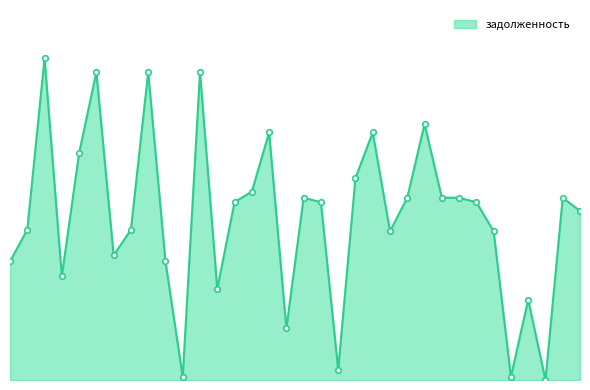

What is the value of the 11th point from the left?

238.0